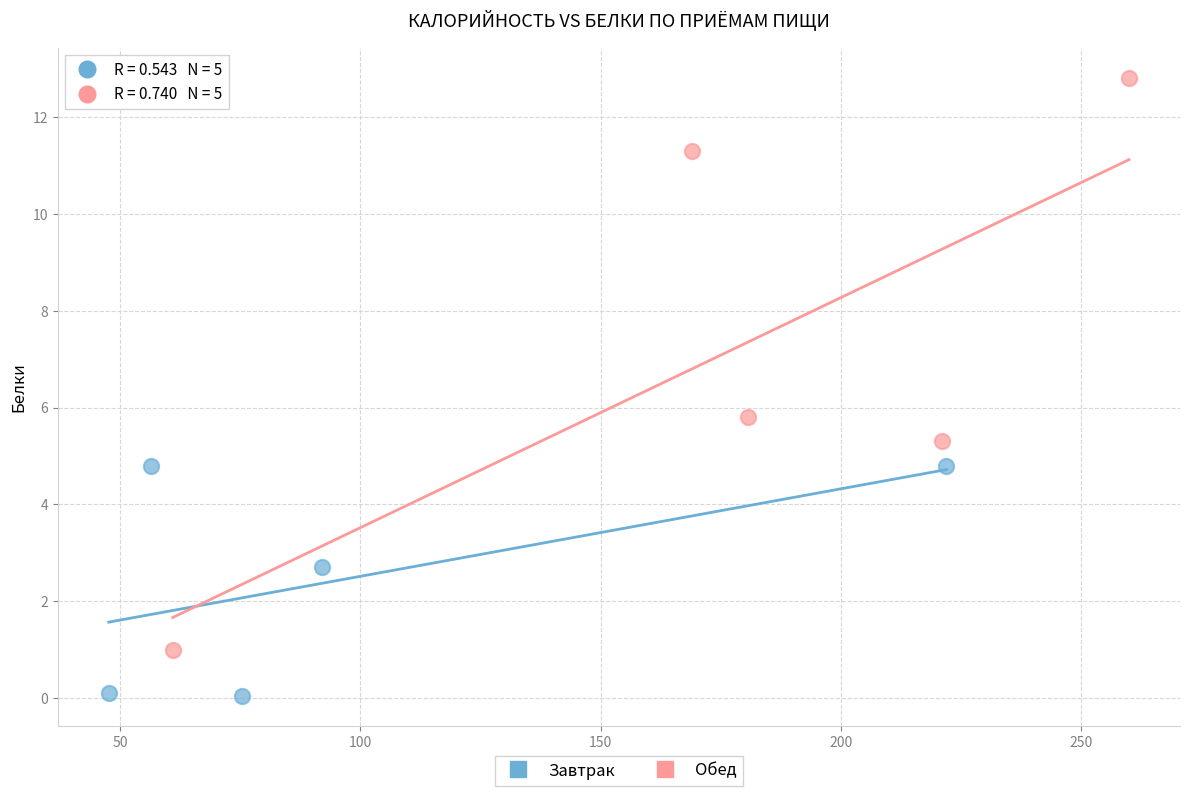

Which series has the widest spread of Y values?

Обед